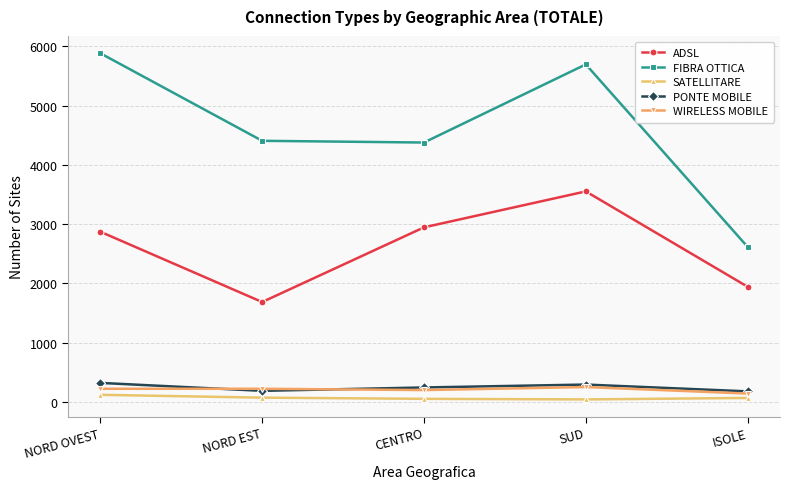

True or false: SATELLITARE has a value of 39 at SUD.

True